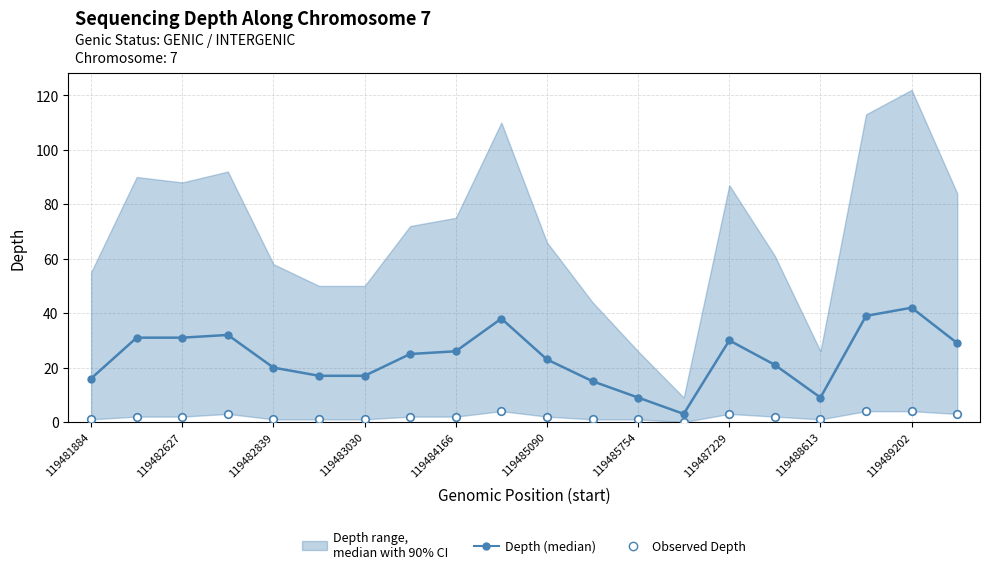

Which series reaches the minimum Y coordinate?

Observed Depth